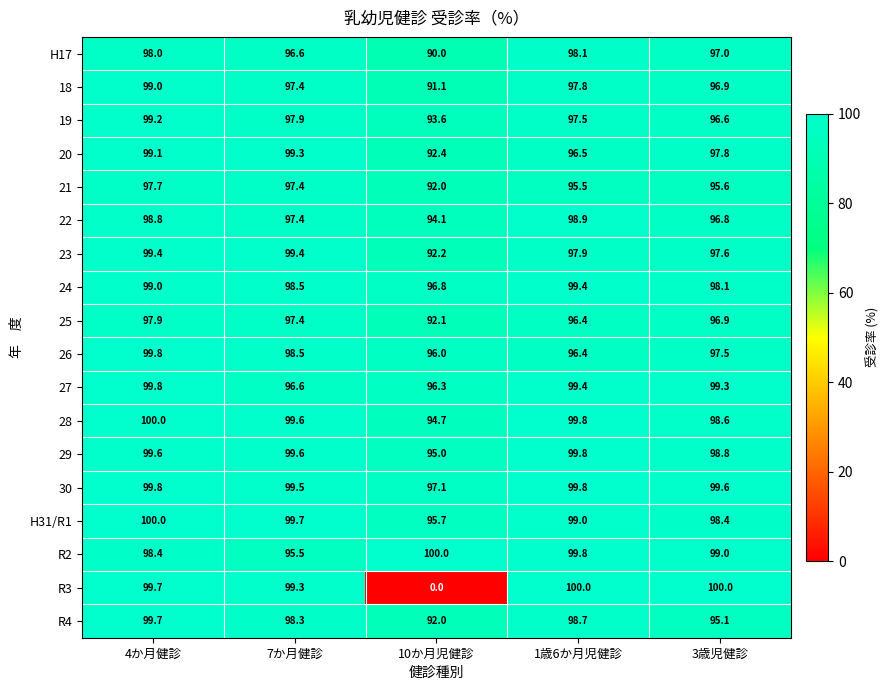

Which series has the largest total across all categories?

30